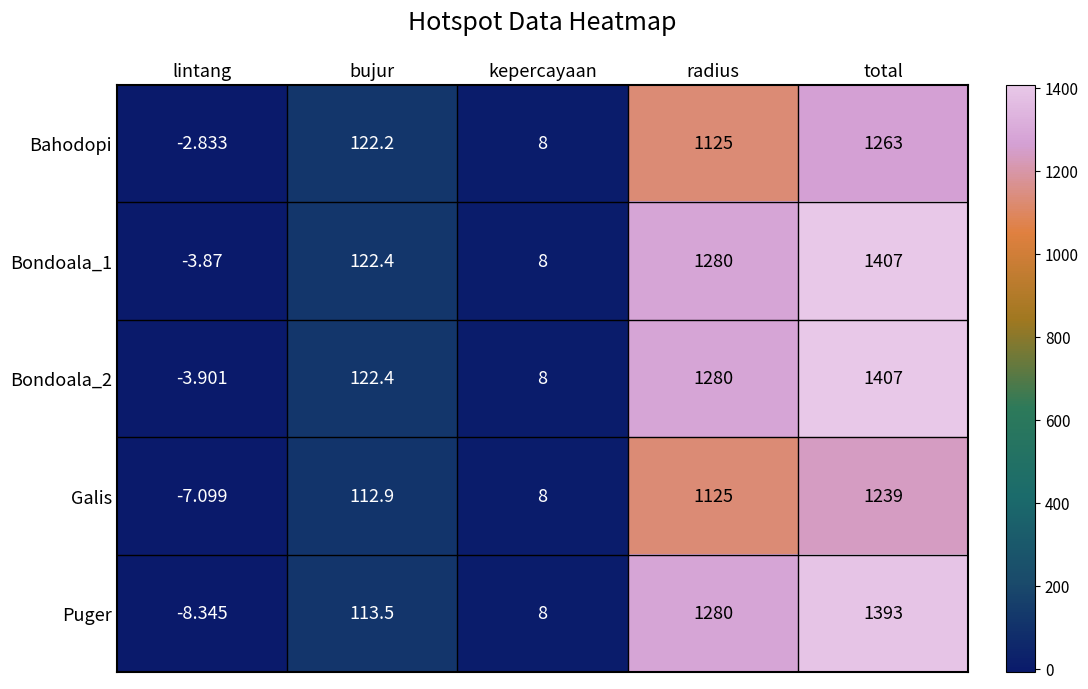

How many categories are shown in the chart?

5